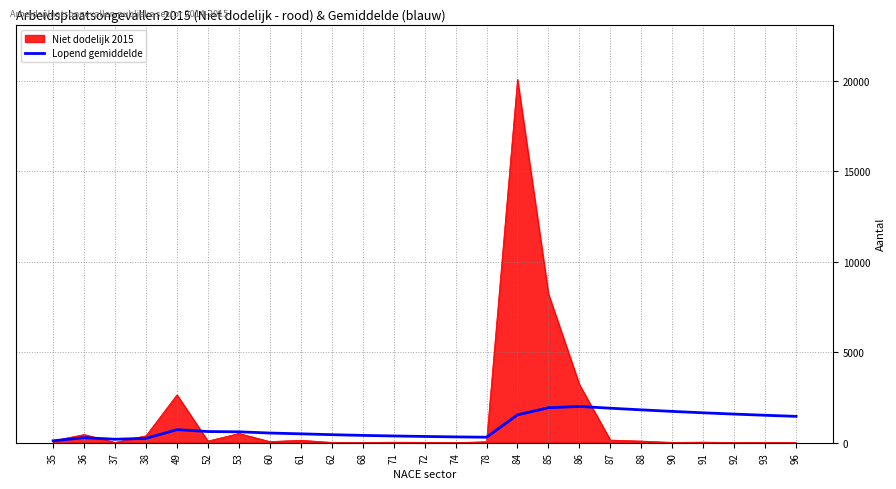

What is the highest value of the Niet dodelijk 2015 series?

20068.0